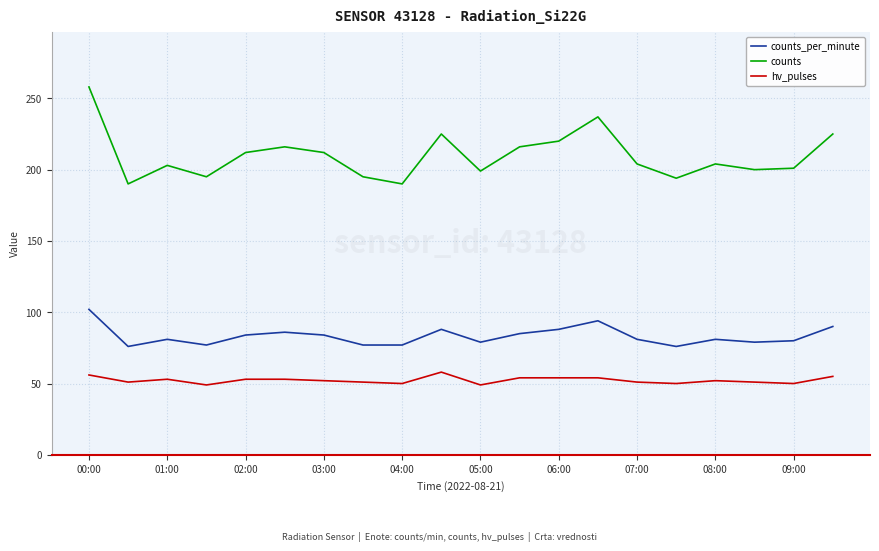

In counts, how many points are higher than both neighbors (excluding endpoints)?

5